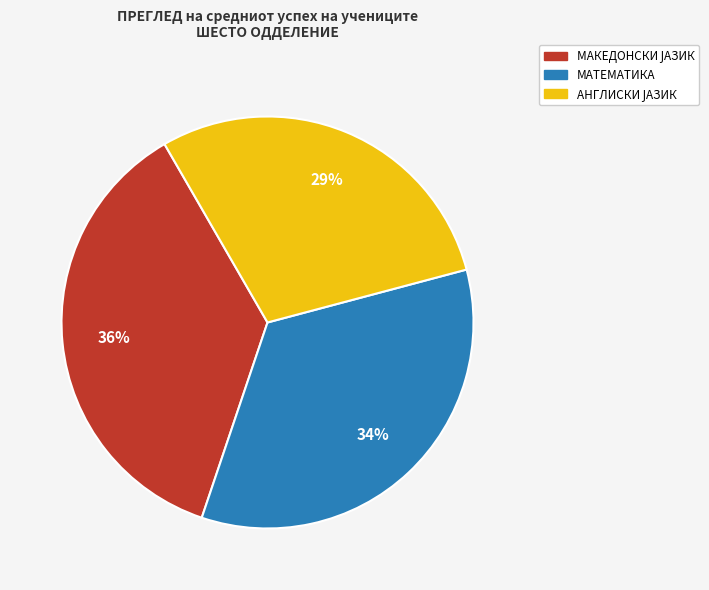

Is there a majority slice in this chart?

No